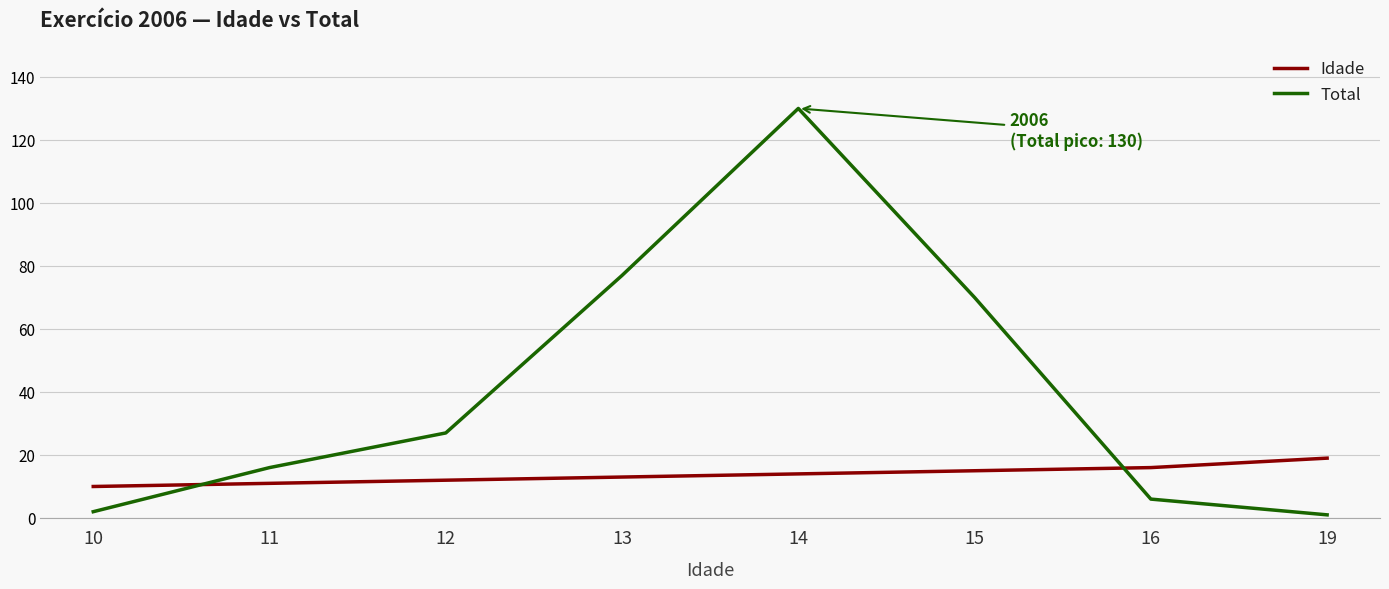

What is the difference between the Total values at 13 and 14?

53